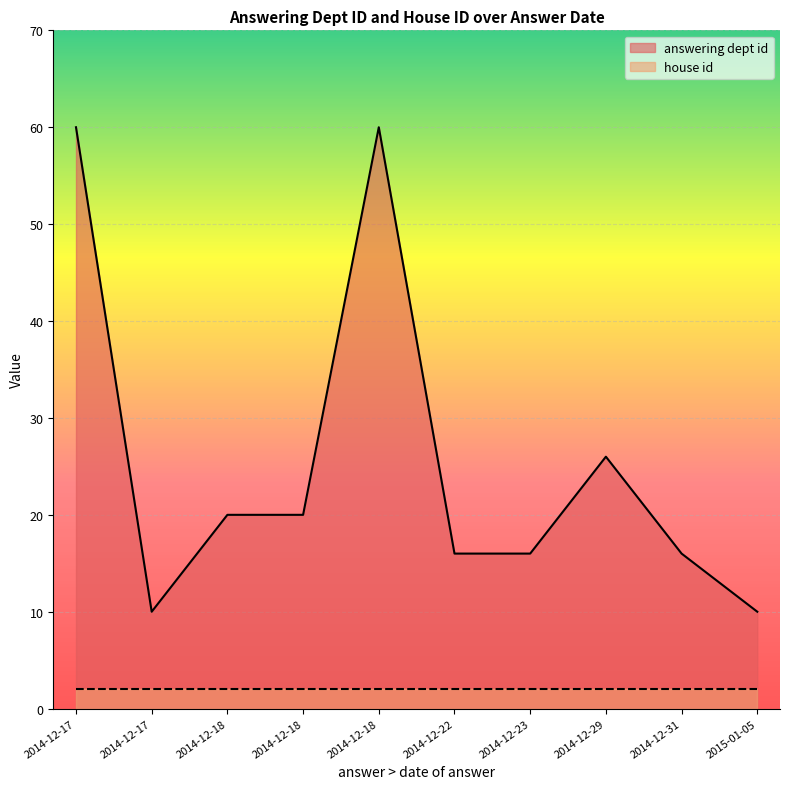

Which label corresponds to the smallest value in the chart?

2014-12-18